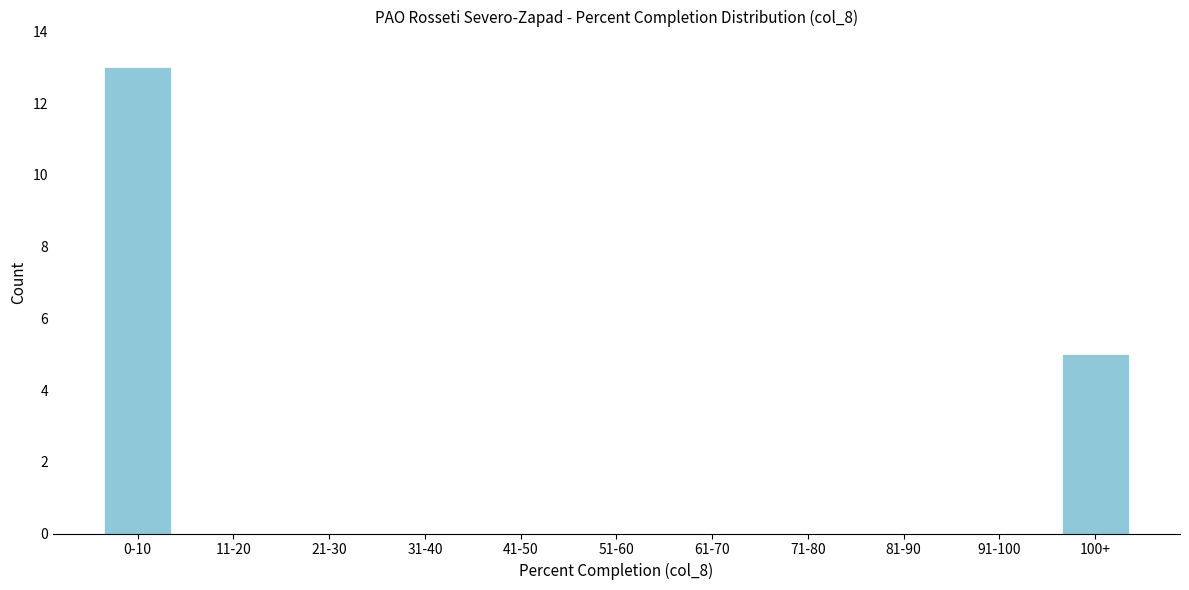

Reading right to left, what are all the values shown in this chart?

100+=5	91-100=0	81-90=0	71-80=0	61-70=0	51-60=0	41-50=0	31-40=0	21-30=0	11-20=0	0-10=13